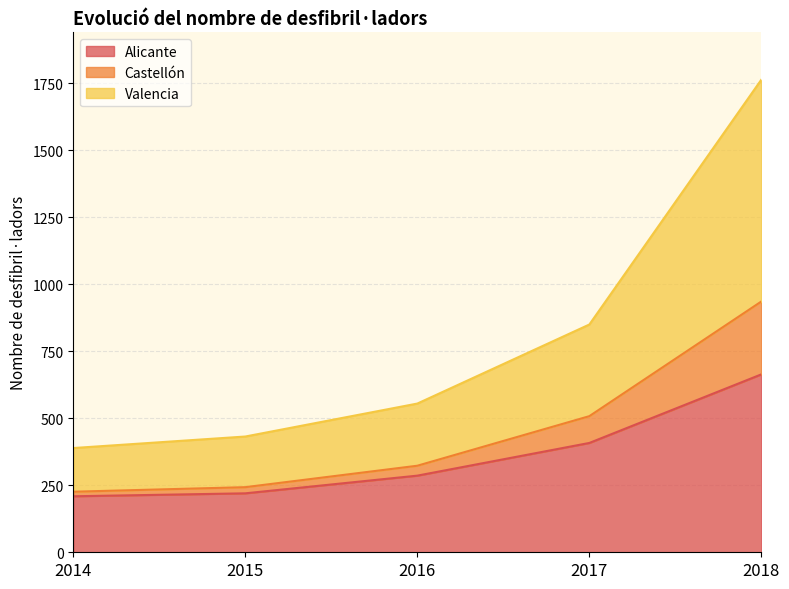

At which category does the chart reach its minimum across all series?

2014